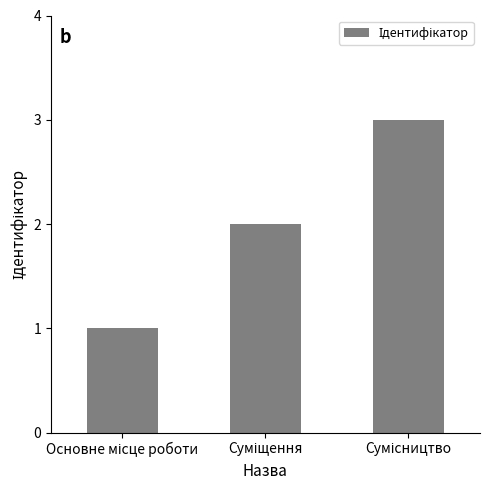

How many distinct data groups are displayed?

1